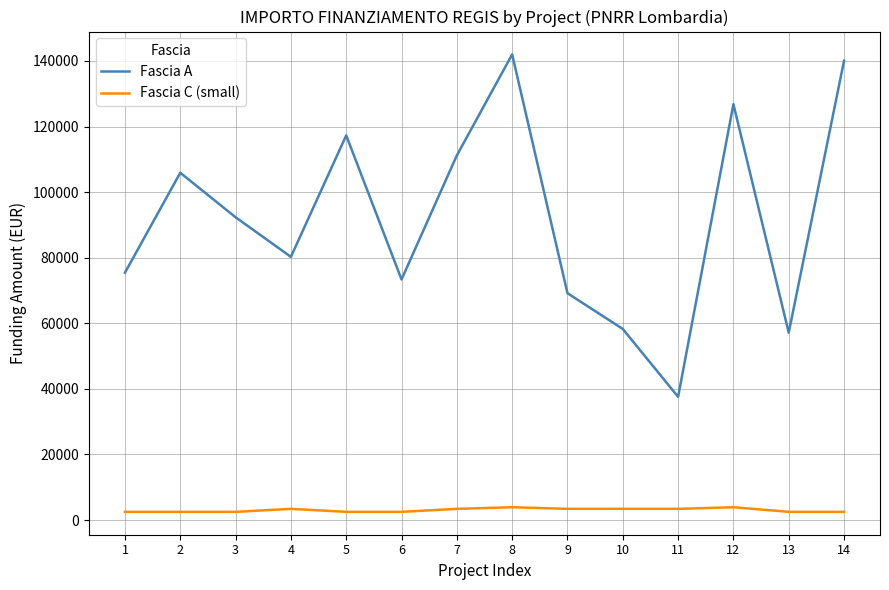

What is the difference between the second highest and minimum values in the Fascia A series?

102509.9